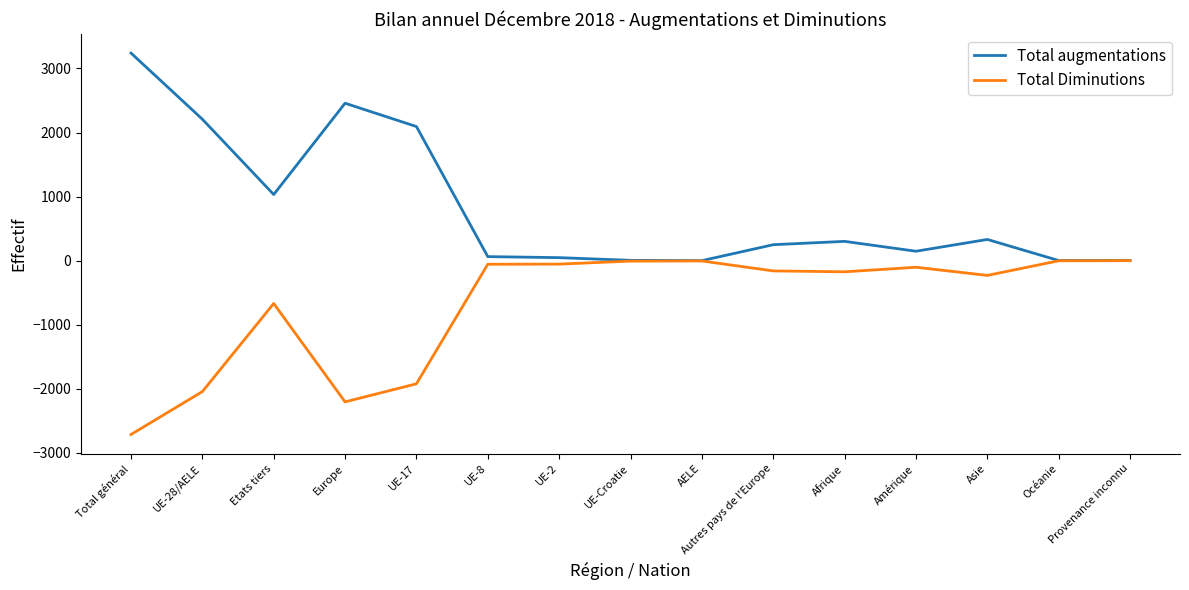

The Total augmentations series shows 1032 at Etats tiers. True or false?

True